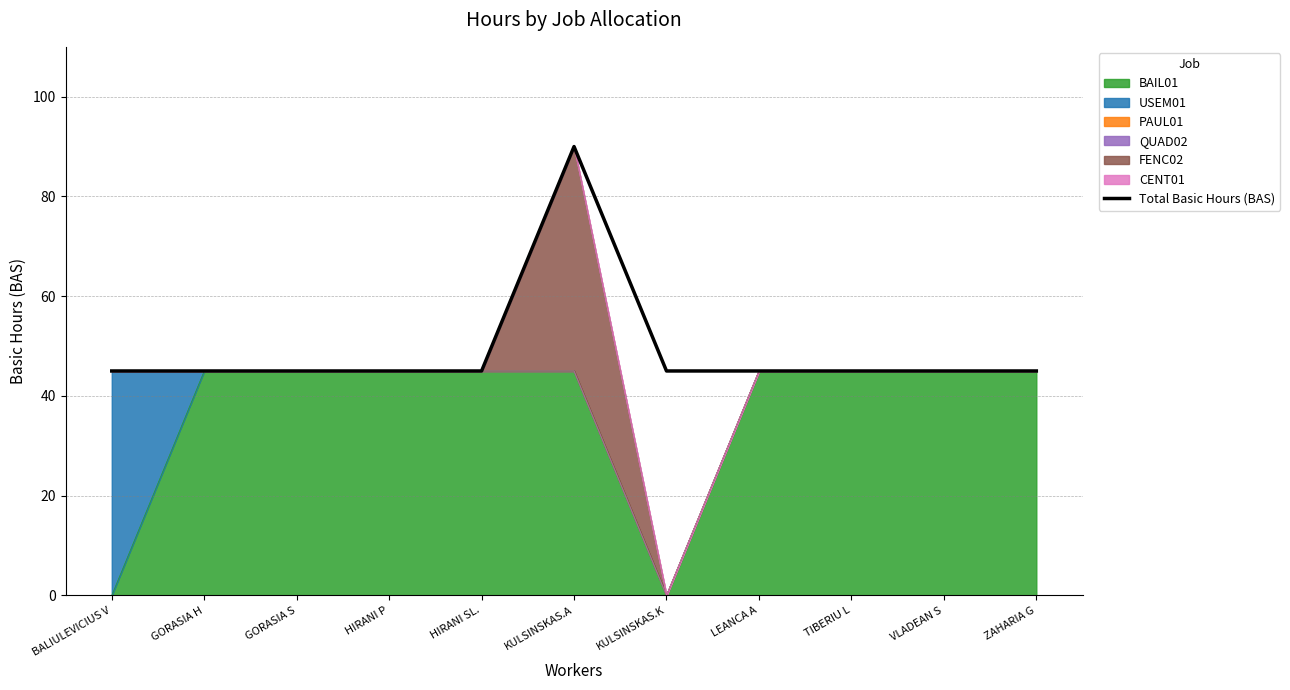

Where is the first local maximum?

KULSINSKAS.A